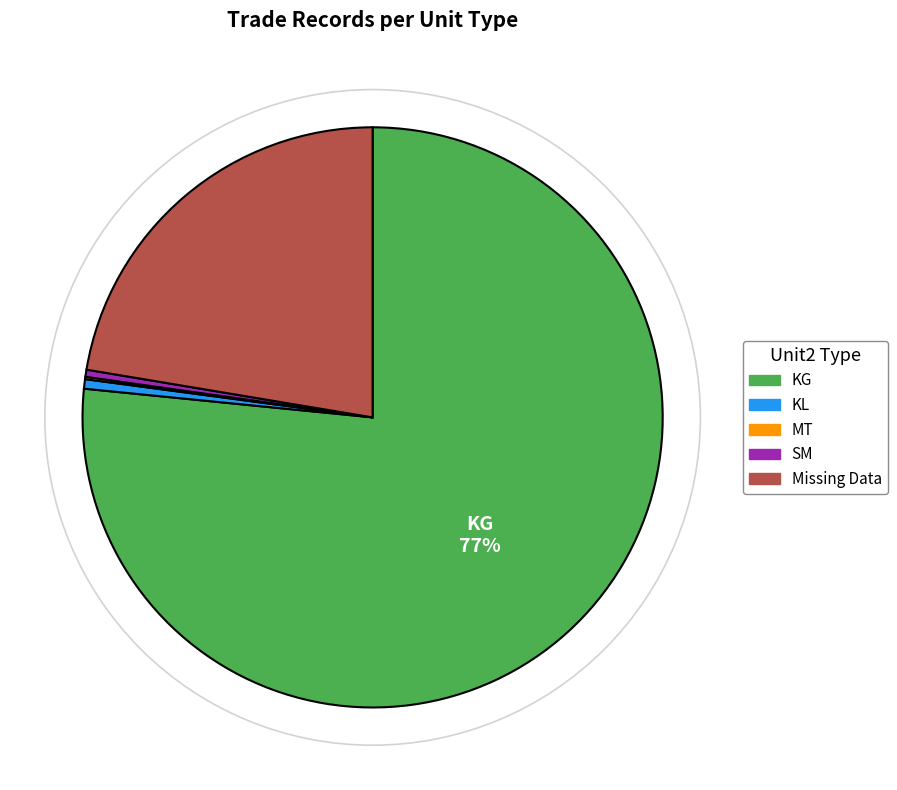

Which has a higher value, KG or SM?

KG